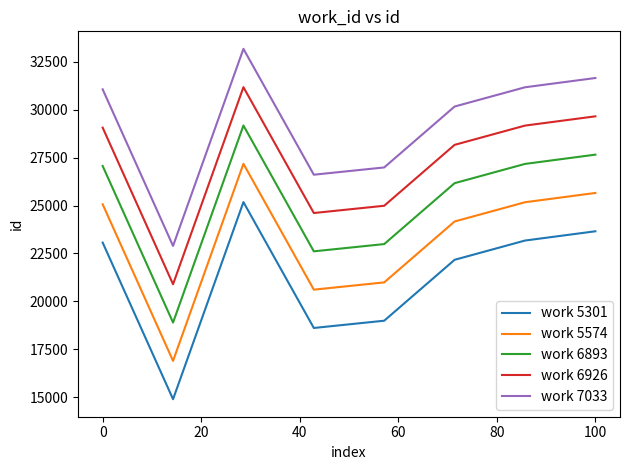

Does the chart have visible grid lines?

No